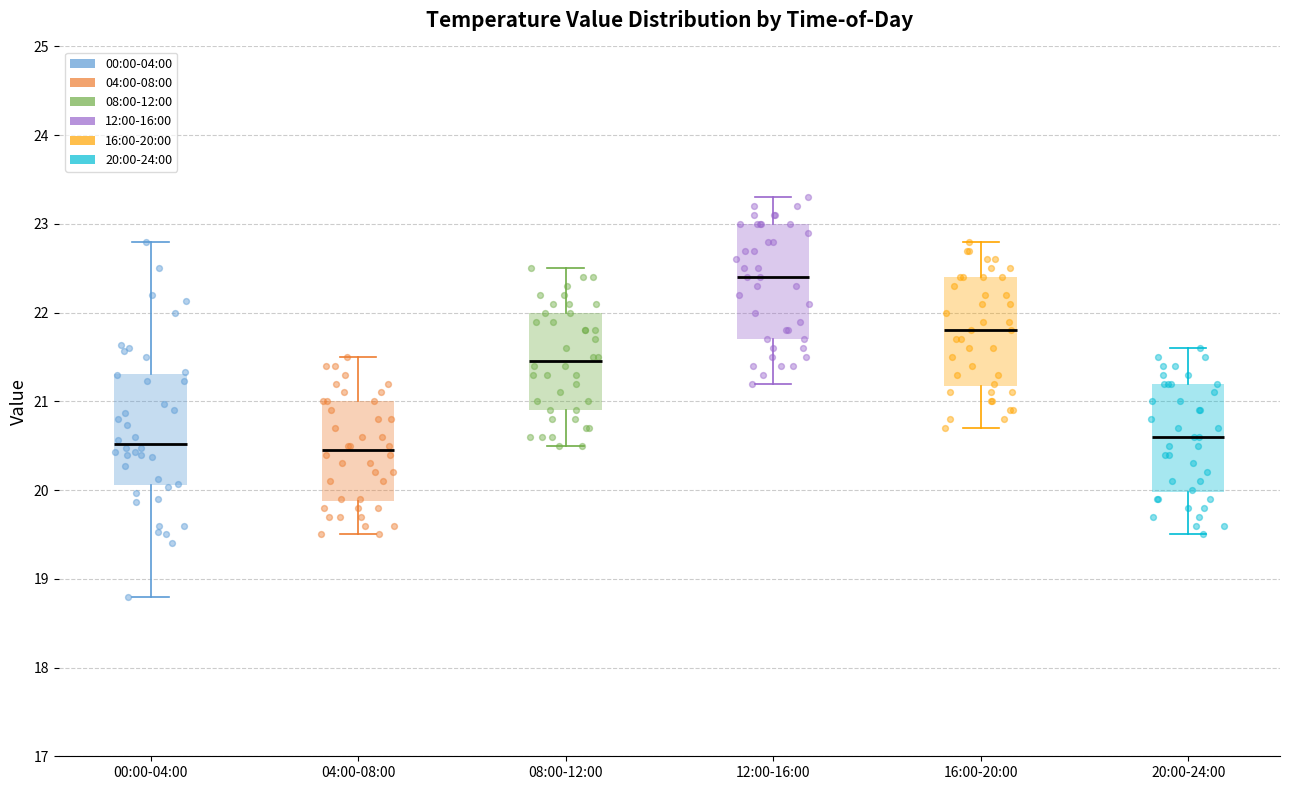

Where does the lower whisker of the box for 20:00-24:00 end on the y-axis? The values are not printed on the chart, so give them approximately, as read against the axis.

19.5